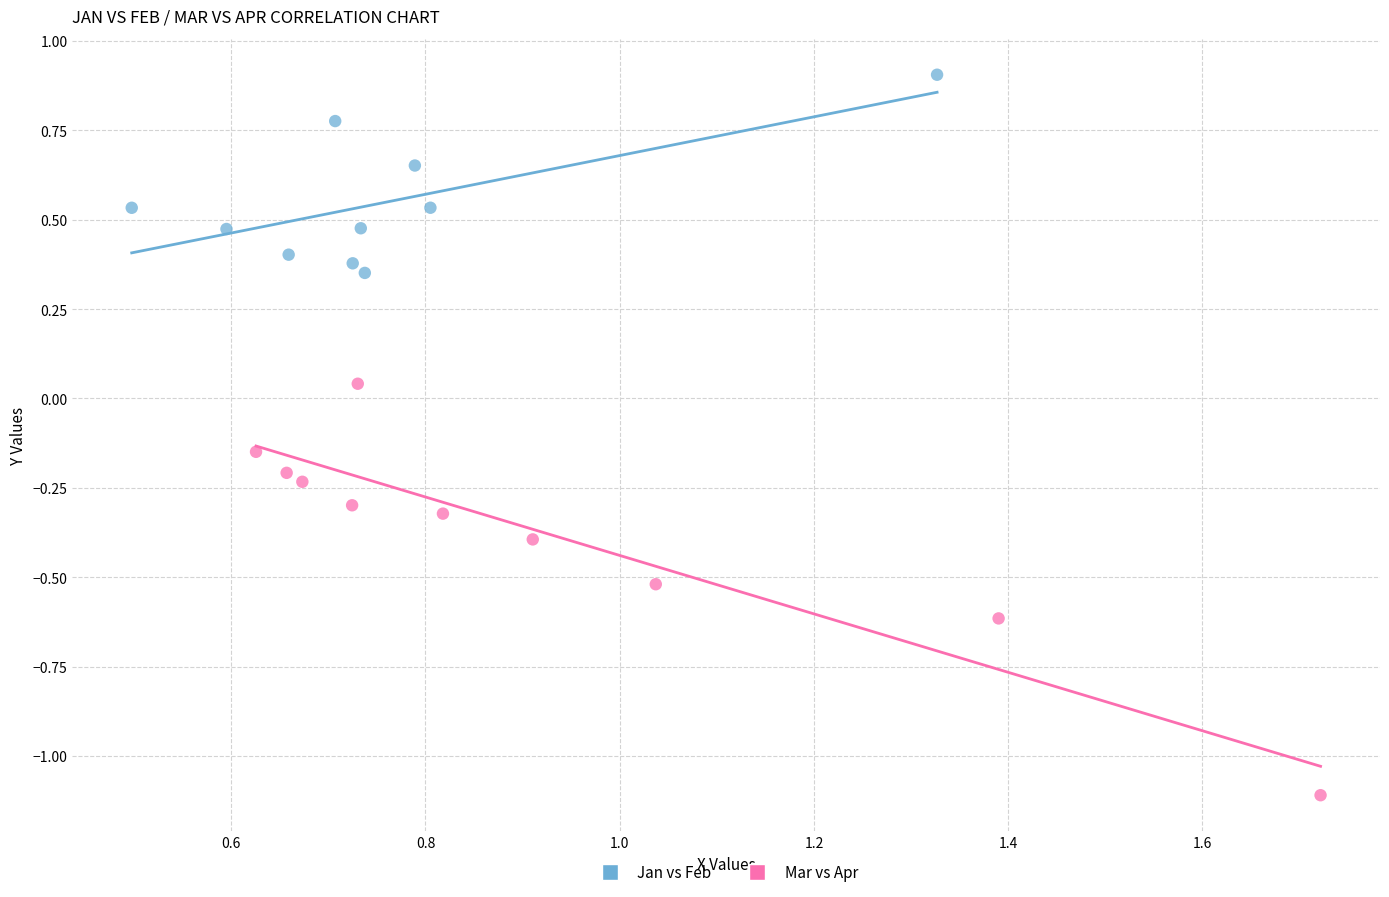

What are all the series names shown in the legend?

Jan vs Feb, Mar vs Apr